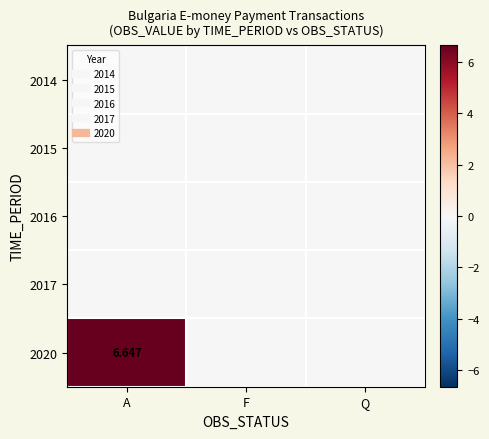

At how many categories does at least one series exceed 3?

1